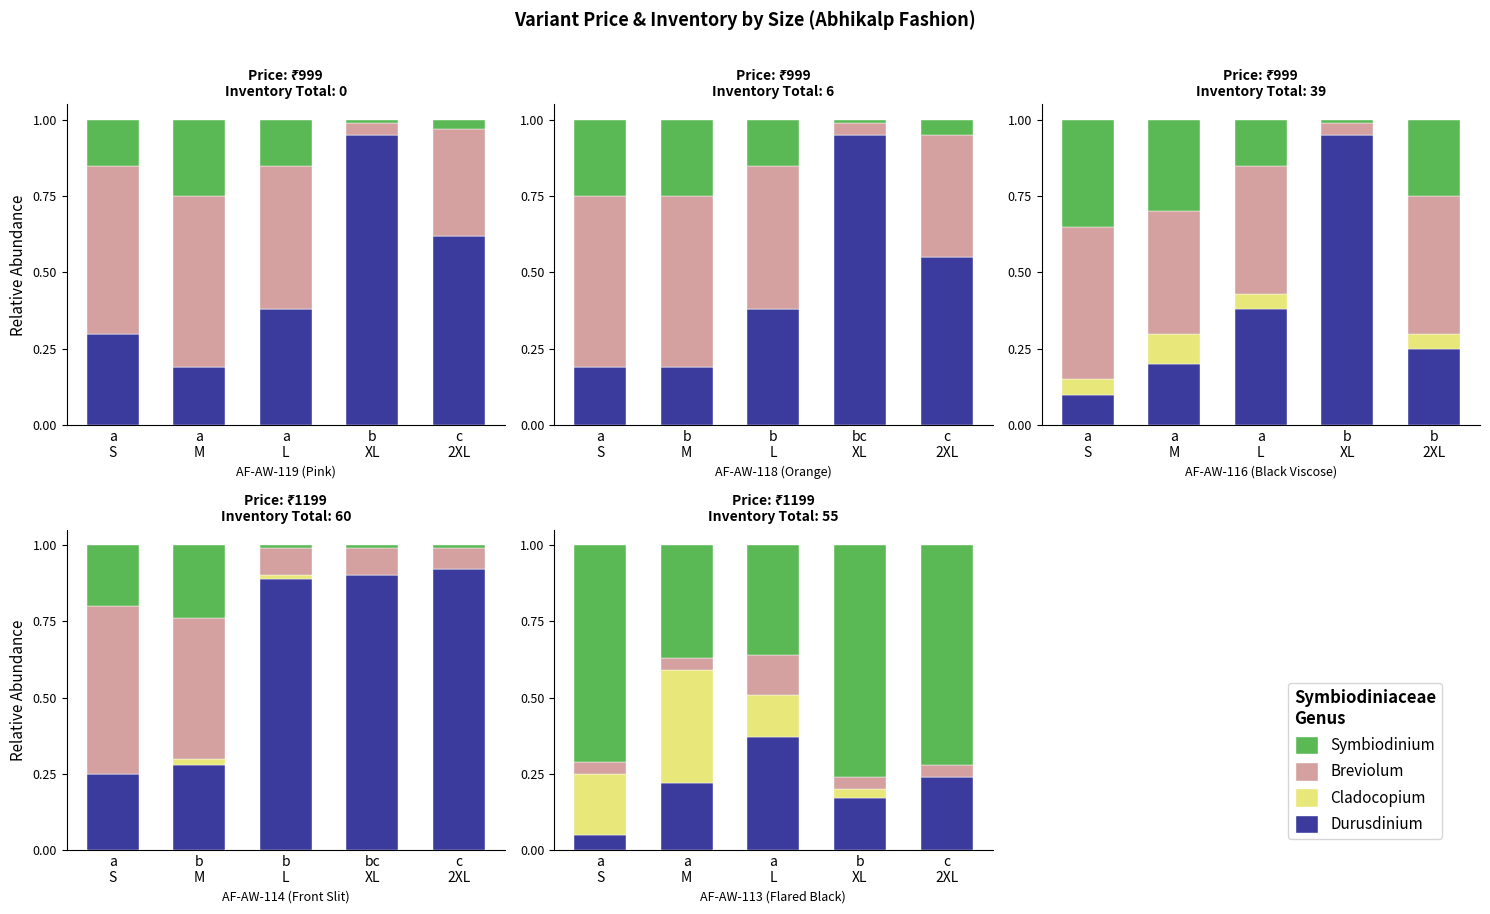

True or false: Breviolum has a value of 0.0 at a
S.

False